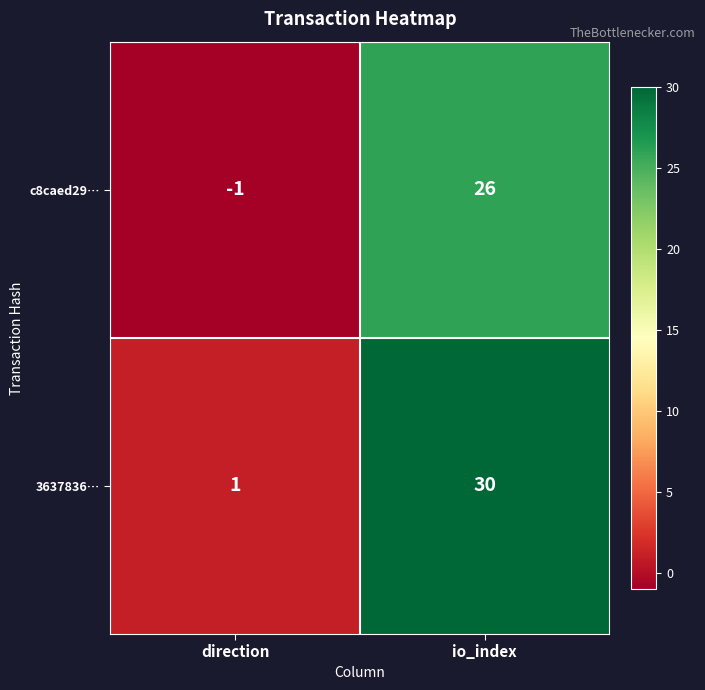

The 3637836… series shows 1 at direction. True or false?

True